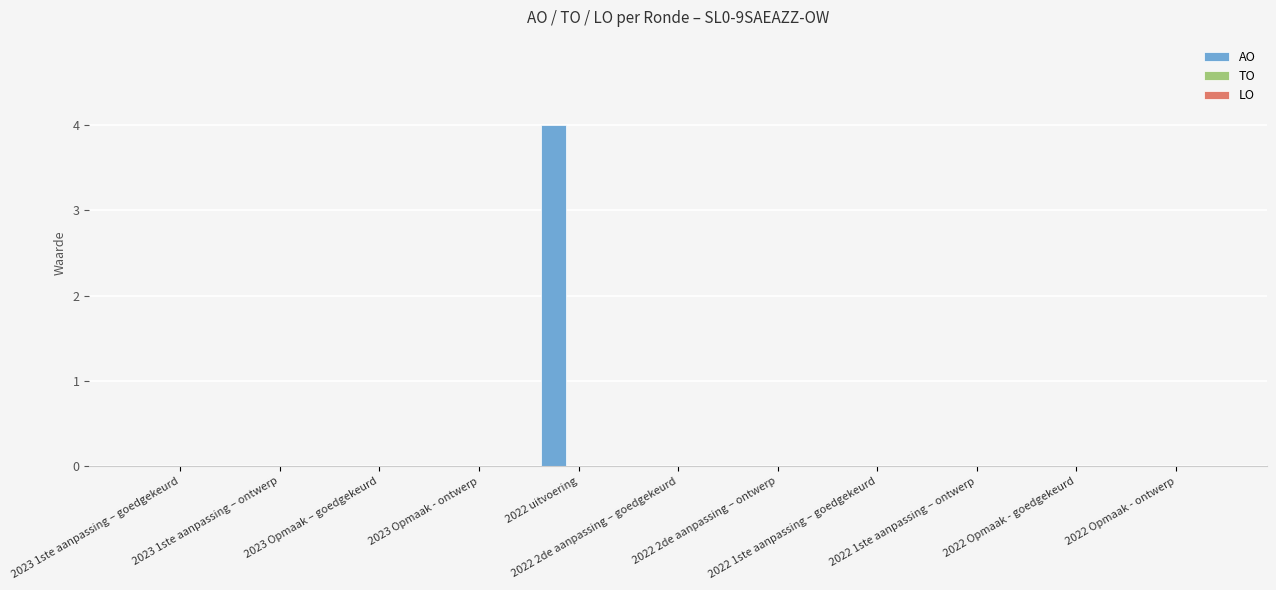

What is the greatest value displayed?

4